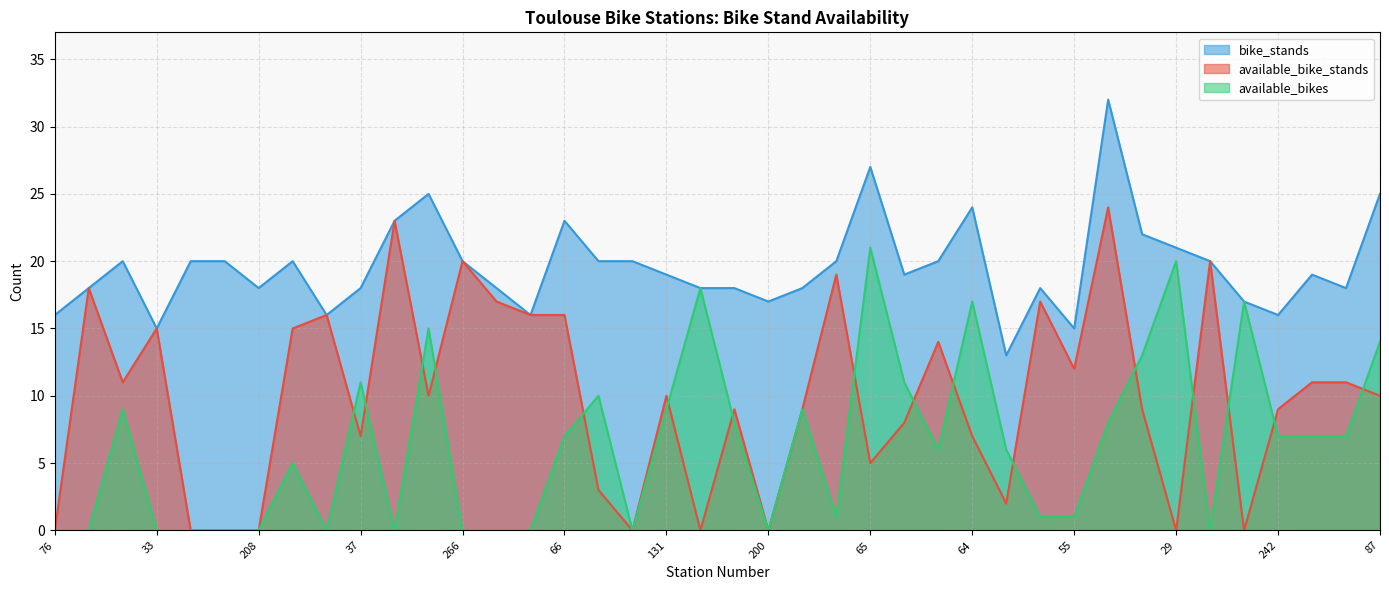

Reading right to left, list all the values displayed in this chart.

available_bike_stands: 87=10	229=11	36=11	242=9	93=0	225=20	29=0	71=9	227=24	55=12	3=17	77=2	64=7	236=14	174=8	65=5	224=19	280=9	200=0	195=9	156=0	131=10	158=0	103=3	66=16	257=16	265=17	266=20	139=10	50=23	37=7	252=16	196=15	208=0	31=0	101=0	33=15	259=11	277=18	76=0
available_bikes: 87=14	229=7	36=7	242=7	93=17	225=0	29=20	71=13	227=8	55=1	3=1	77=6	64=17	236=6	174=11	65=21	224=1	280=9	200=0	195=8	156=18	131=9	158=0	103=10	66=7	257=0	265=0	266=0	139=15	50=0	37=11	252=0	196=5	208=0	31=0	101=0	33=0	259=9	277=0	76=0
bike_stands: 87=25	229=18	36=19	242=16	93=17	225=20	29=21	71=22	227=32	55=15	3=18	77=13	64=24	236=20	174=19	65=27	224=20	280=18	200=17	195=18	156=18	131=19	158=20	103=20	66=23	257=16	265=18	266=20	139=25	50=23	37=18	252=16	196=20	208=18	31=20	101=20	33=15	259=20	277=18	76=16